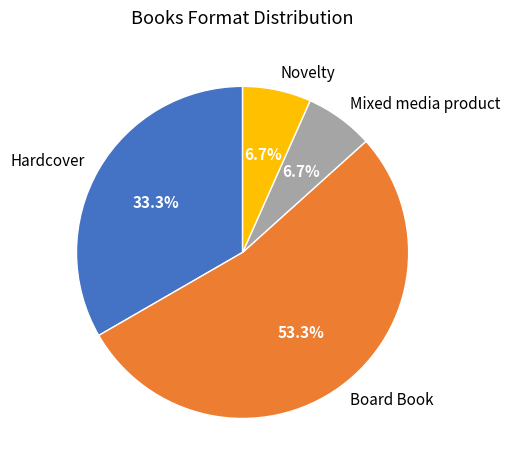

What is the largest slice in the pie chart?

Board Book